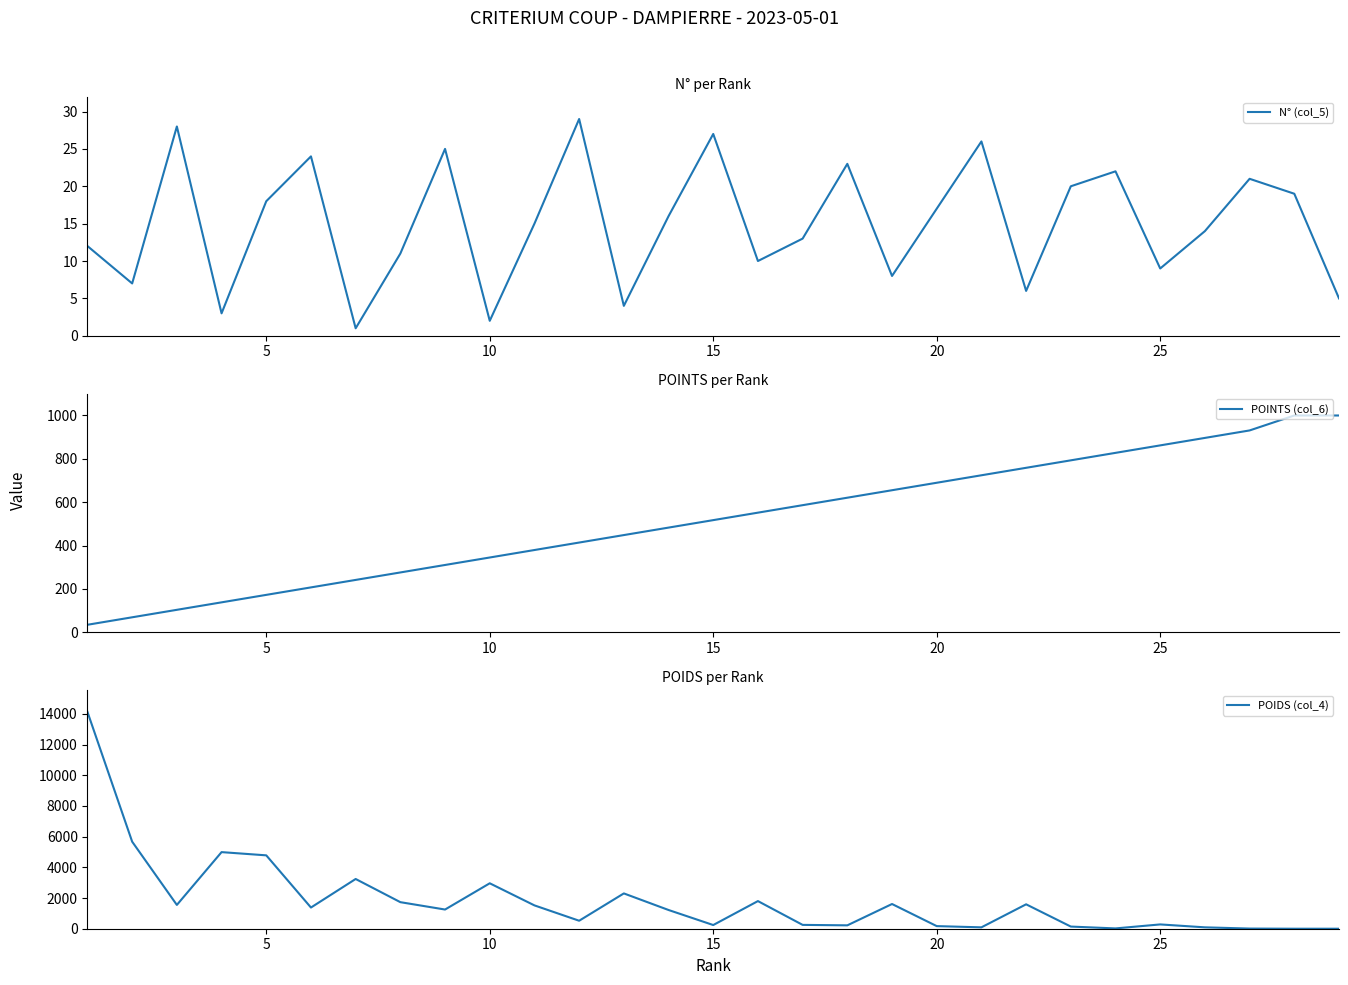

True or false: POINTS (col_6) and N° (col_5) intersect in this chart.

False